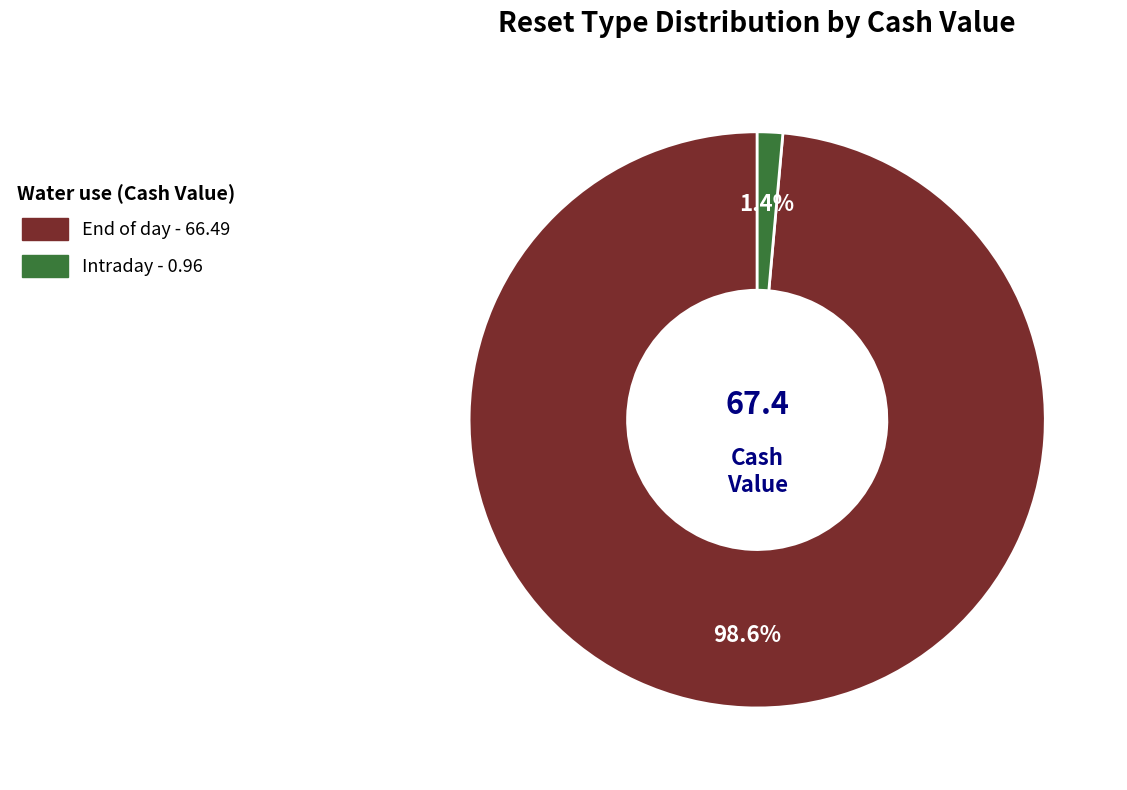

Rank the categories by value from lowest to highest.

Intraday, End of day